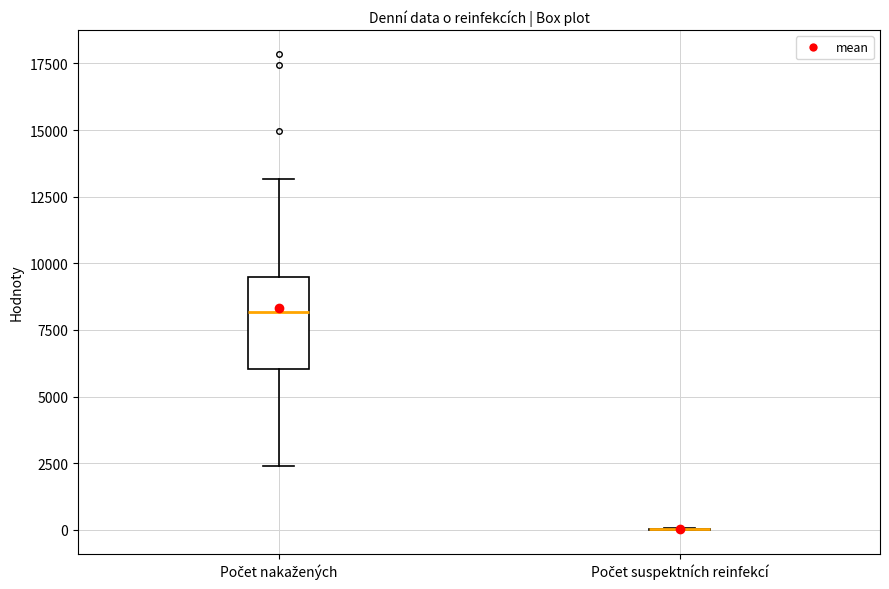

Reading left to right, read every box against the y-axis: the position of its median line, the range the box covers, and the ends of its whiskers. The values are not printed on the chart, so give them approximately, as read against the axis.

Počet nakažených: median 8000, box 6000 to 9500, whiskers 2500 to 13000
Počet suspektních reinfekcí: box collapsed to a line at 0, whiskers 0 to 0